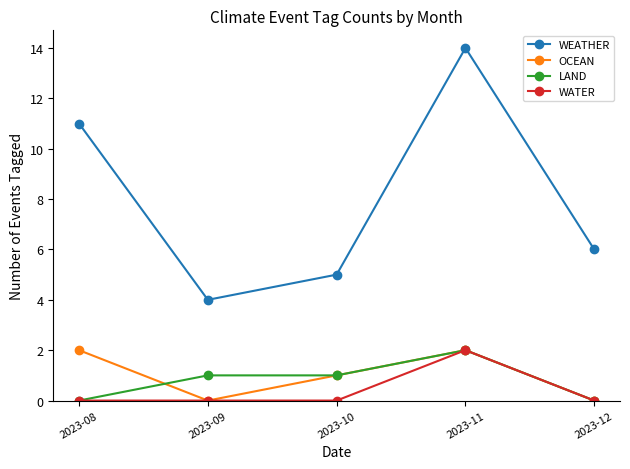

Does the chart have visible grid lines?

No